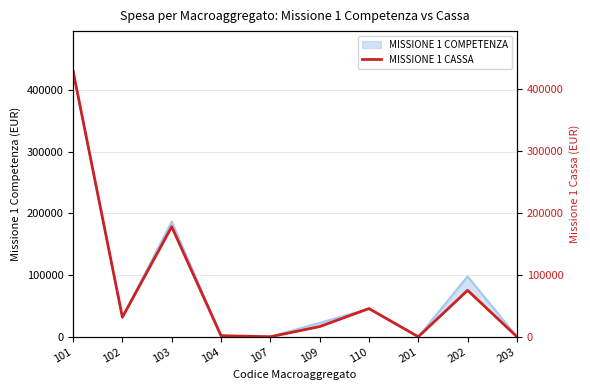

Rank the categories by value from highest to lowest.

101, 103, 202, 110, 102, 109, 104, 107, 201, 203